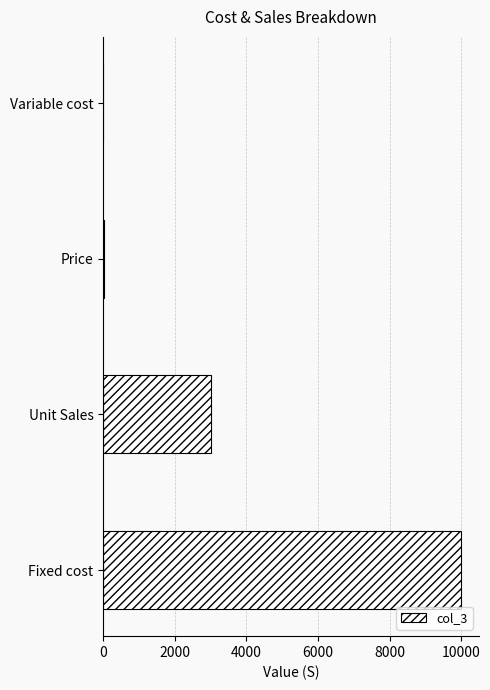

Between Unit Sales and Price, which is larger?

Unit Sales